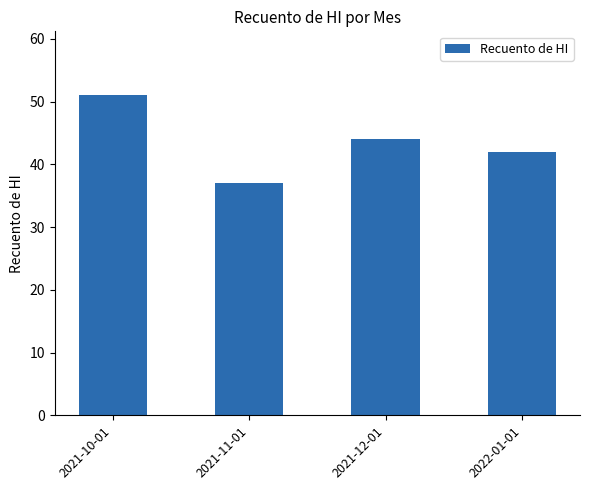

Does the chart contain stacked bars?

No